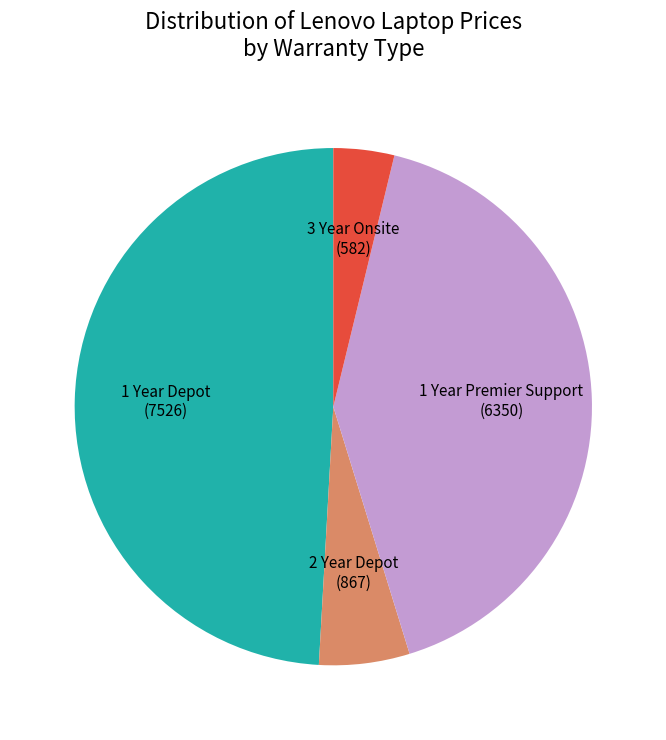

Which slice is the smallest?

3 Year Onsite